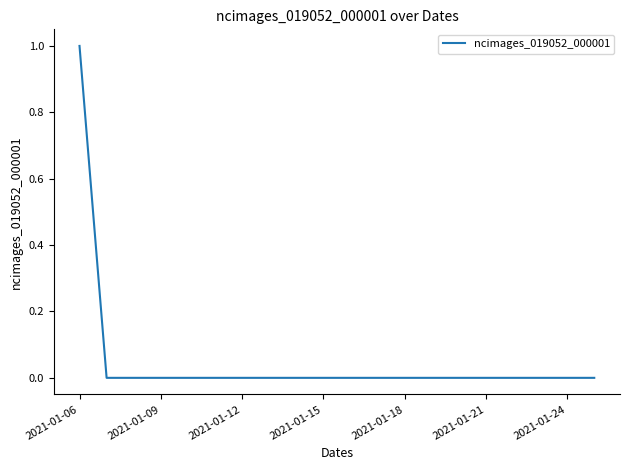

Is this an area chart (filled region under the line)?

No